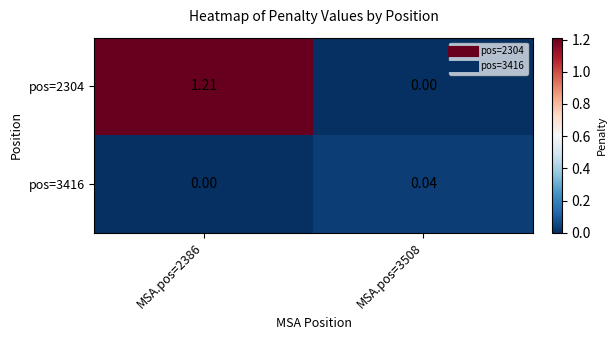

Is the value of pos=3416 at MSA.pos=3508 greater than the value of pos=2304 at MSA.pos=3508?

Yes